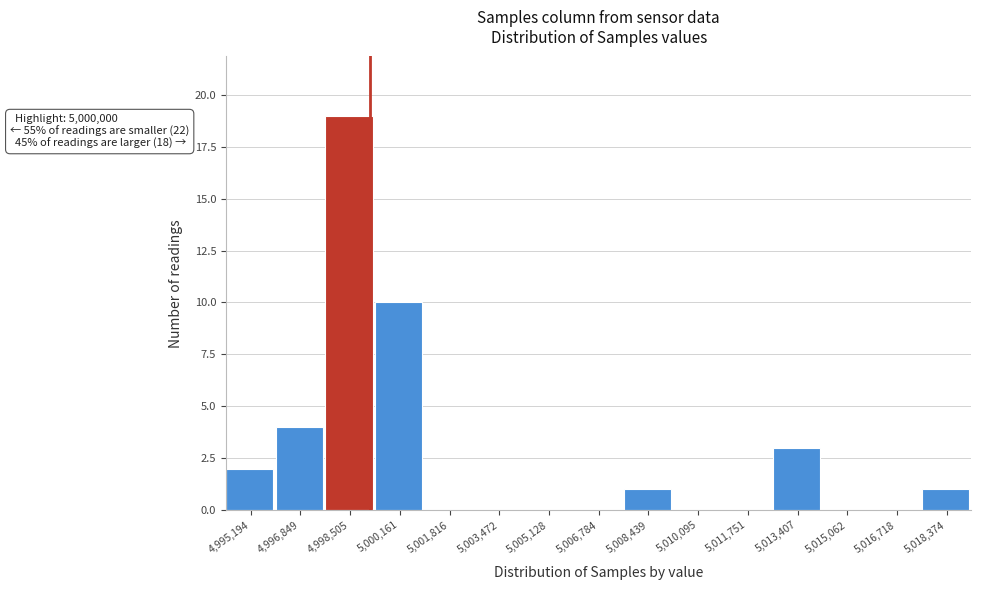

Reading left to right, list all the values displayed in this chart.

4,995,194=2	4,996,849=4	4,998,505=19	5,000,161=10	5,001,816=0	5,003,472=0	5,005,128=0	5,006,784=0	5,008,439=1	5,010,095=0	5,011,751=0	5,013,407=3	5,015,062=0	5,016,718=0	5,018,374=1